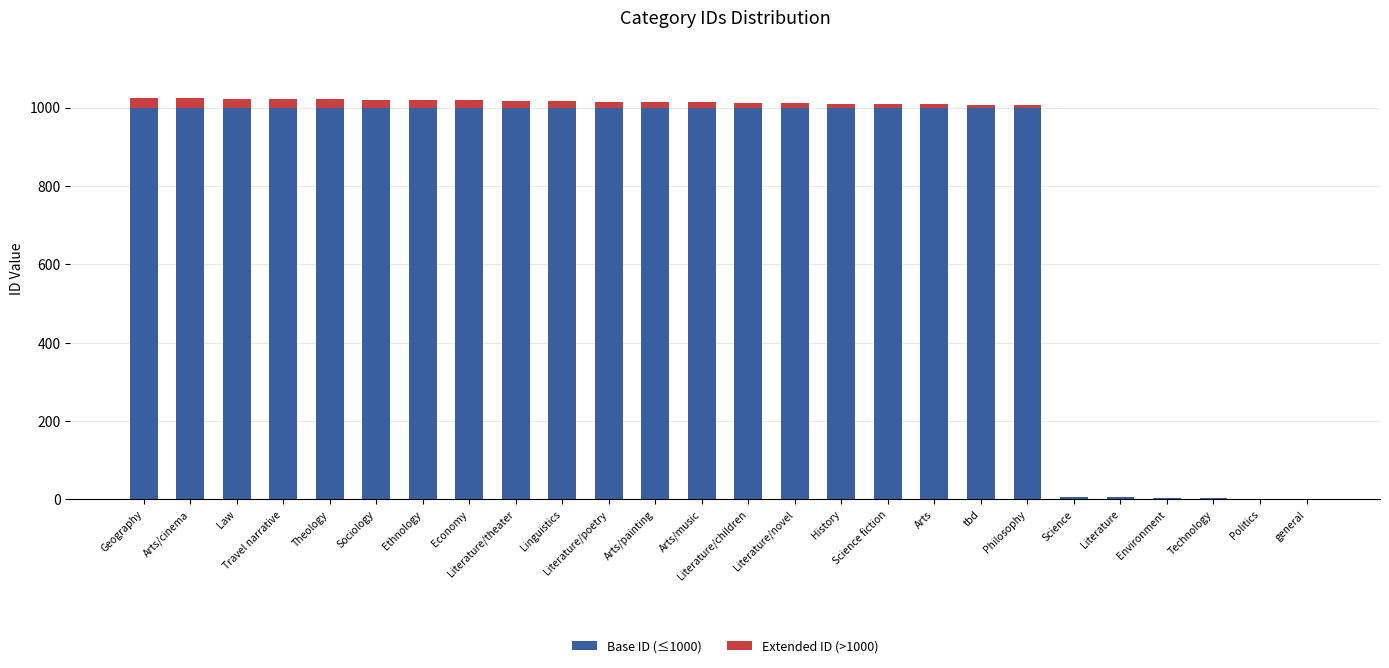

True or false: Extended ID (>1000) has a value of 9 at Science fiction.

True